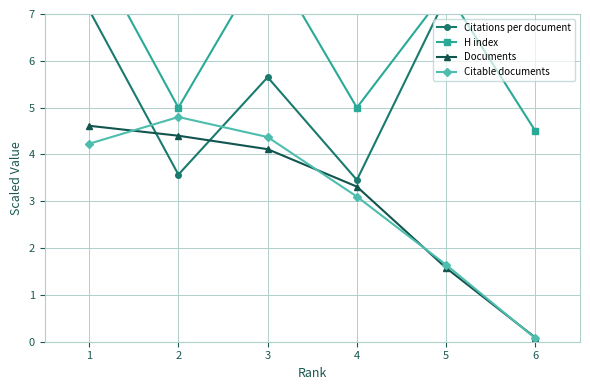

What is the value of the Documents point at the 6th from the left?

0.1